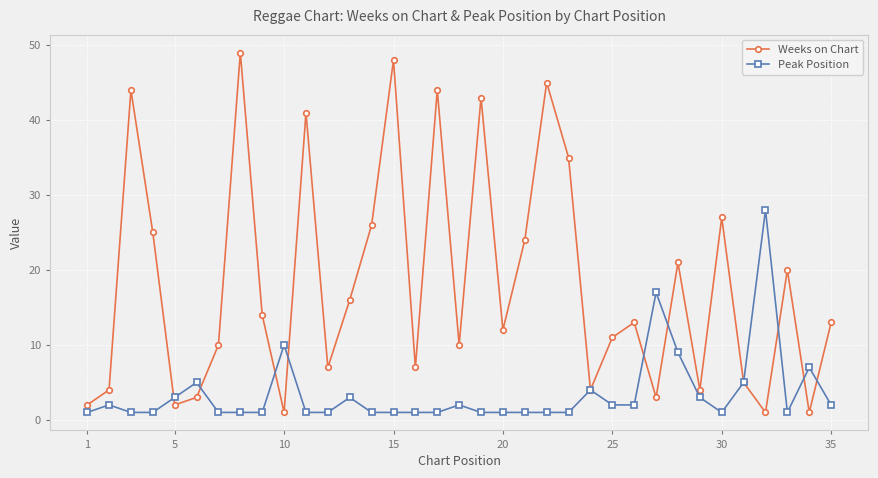

What is the value of the Weeks on Chart point at the 31st from the left?

5